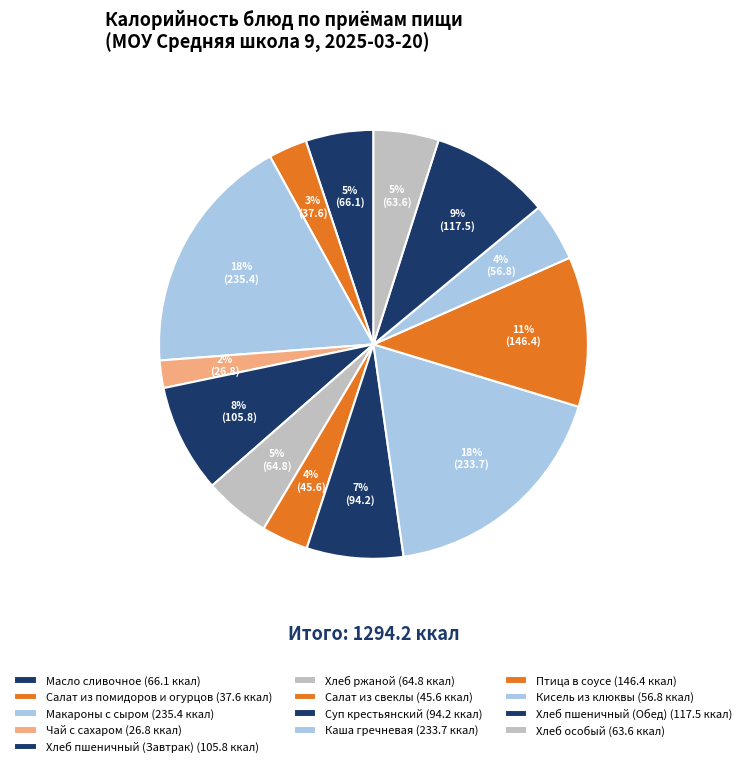

How many segments does this pie chart have?

13